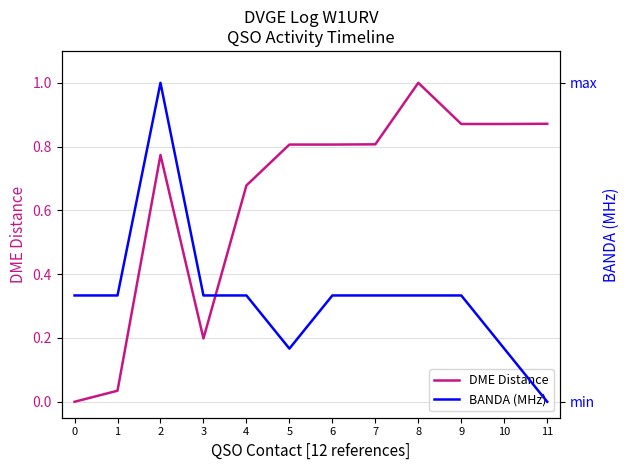

Read the DME Distance value at 8.

1.0